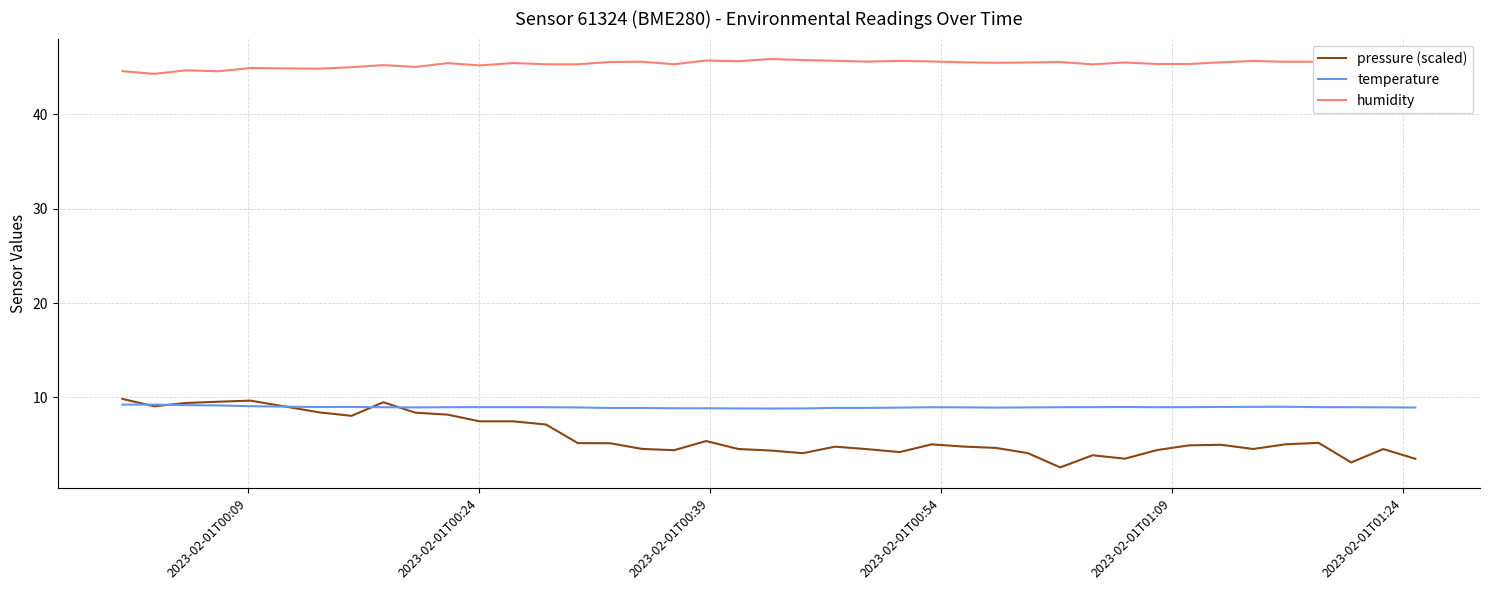

What is the highest value of the temperature series?

9.2